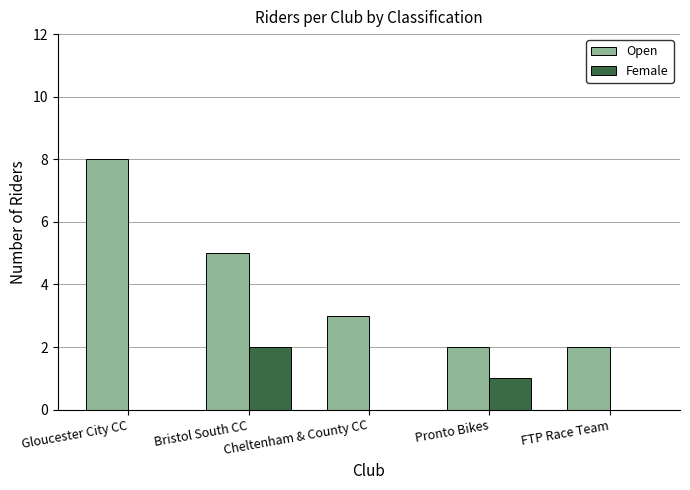

What is the total value across all series at Gloucester City CC?

8